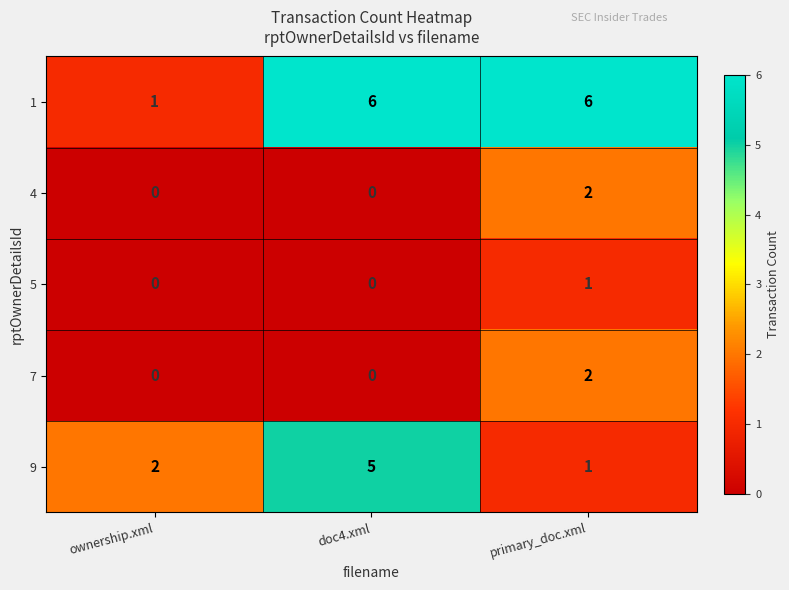

At which category is the sum across all series the highest?

primary_doc.xml